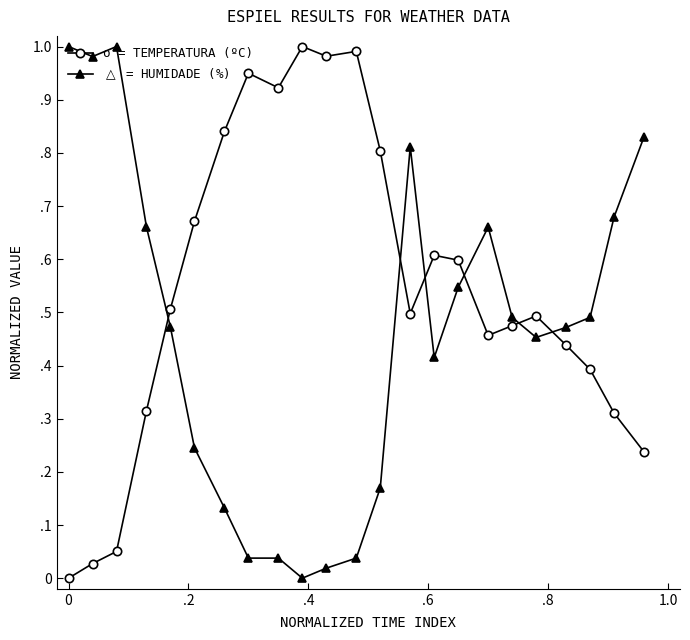

Which series has the largest total across all categories?

o = TEMPERATURA (ºC)